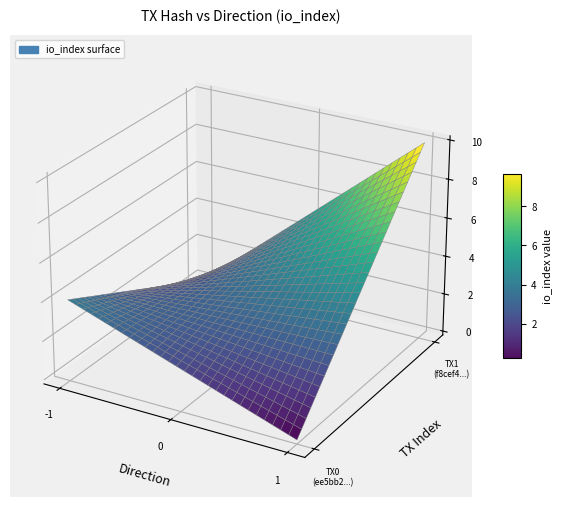

How many ee5bb2a39362a1346048fc3539587fbfb52a084 values are between -1 and 4?

2